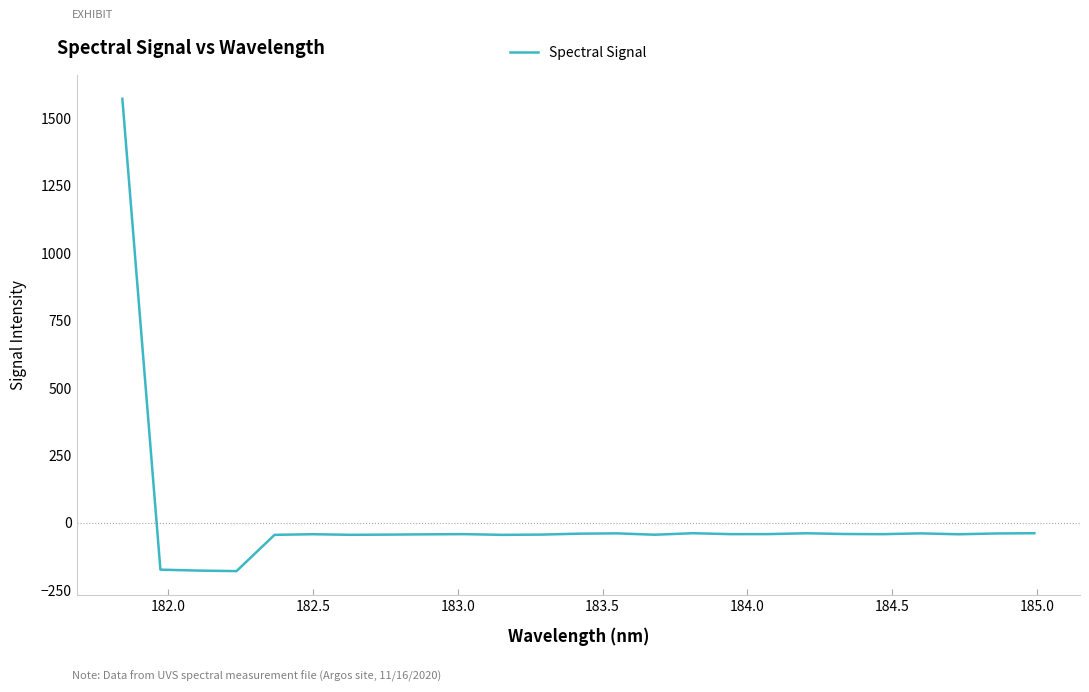

What is the minimum value shown in the chart?

-178.7